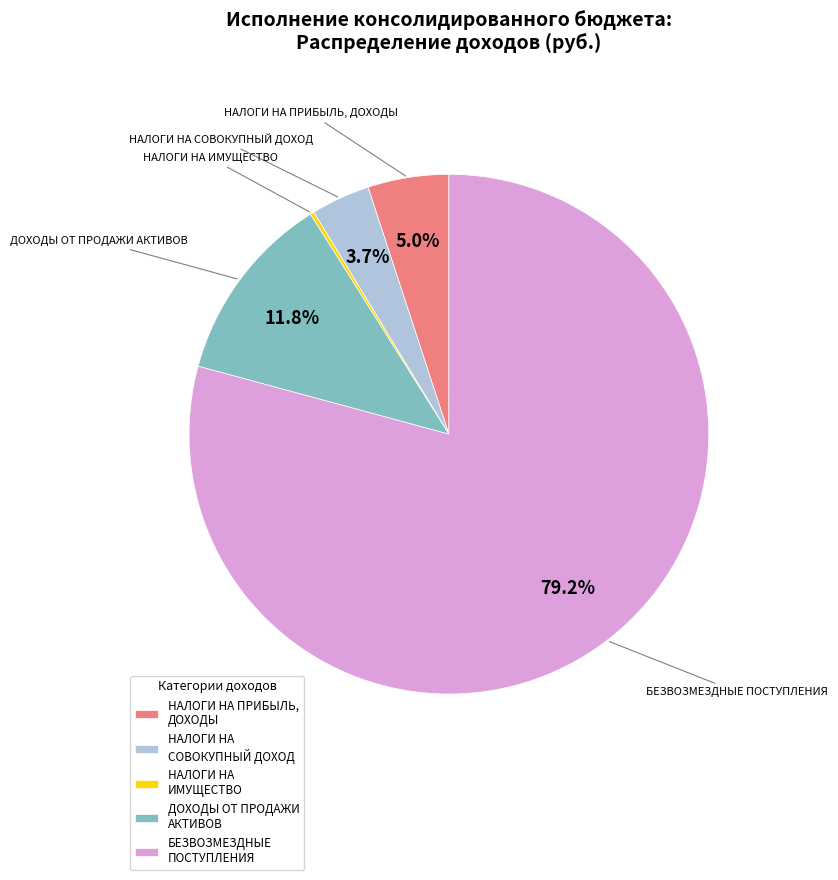

Which has a higher value, НАЛОГИ НА ПРИБЫЛЬ, ДОХОДЫ or ДОХОДЫ ОТ ПРОДАЖИ АКТИВОВ?

ДОХОДЫ ОТ ПРОДАЖИ АКТИВОВ